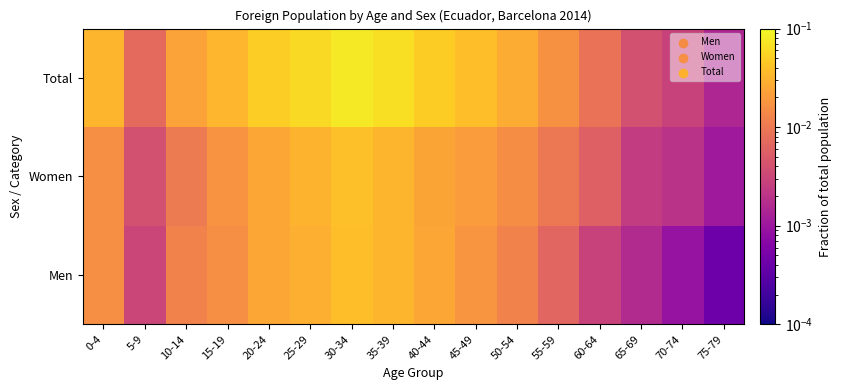

Which category has the lowest value across all series?

75-79